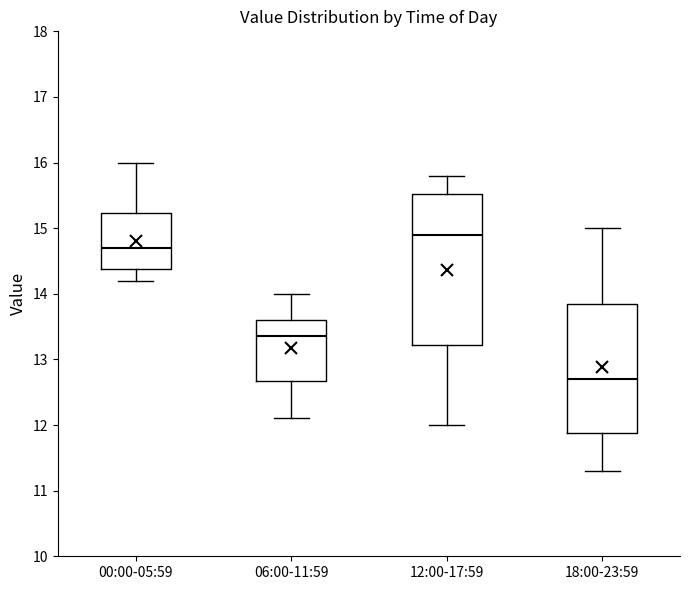

Reading left to right, transcribe this box plot: for each box, give where its median line is, the range the box spans, and where its two whiskers end, as read against the y-axis. The values are not printed on the chart, so give them approximately, as read against the axis.

00:00-05:59: median 14.7, box 14.4 to 15.2, whiskers 14.2 to 16.0
06:00-11:59: median 13.4, box 12.7 to 13.6, whiskers 12.1 to 14.0
12:00-17:59: median 14.9, box 13.2 to 15.5, whiskers 12.0 to 15.8
18:00-23:59: median 12.7, box 11.9 to 13.9, whiskers 11.3 to 15.0